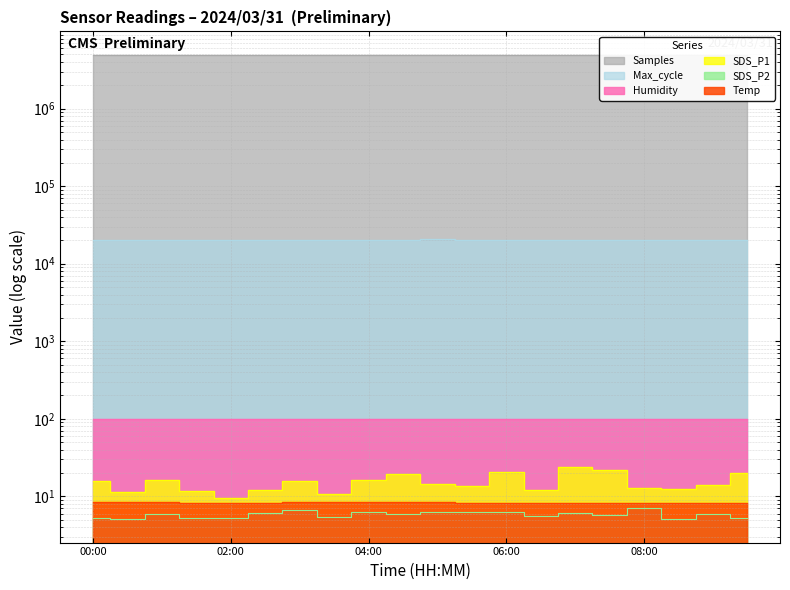

True or false: SDS_P2 and Max_cycle cross at least once.

False